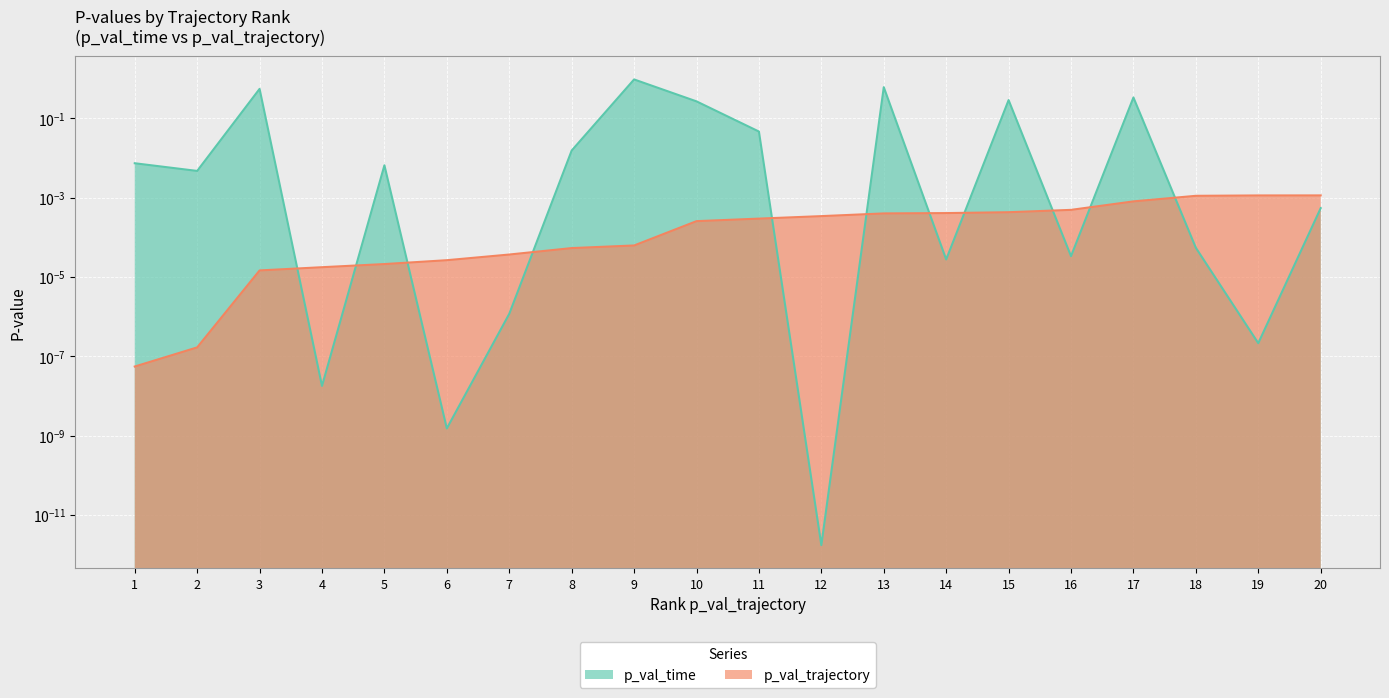

How many lines are shown in the chart?

2